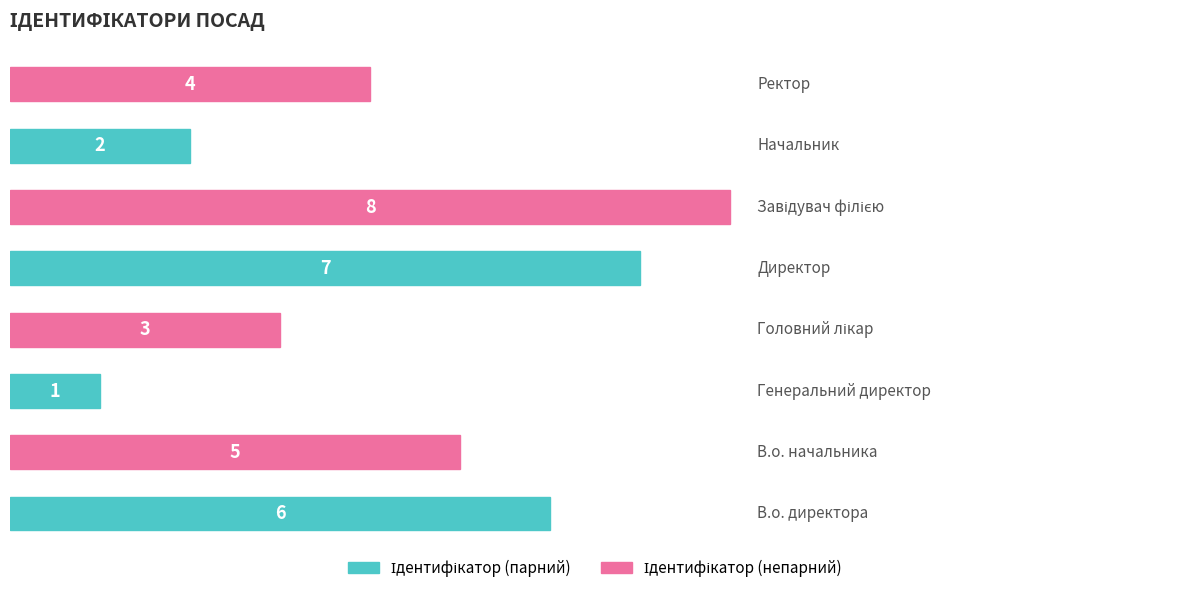

How many series are shown in this chart?

1